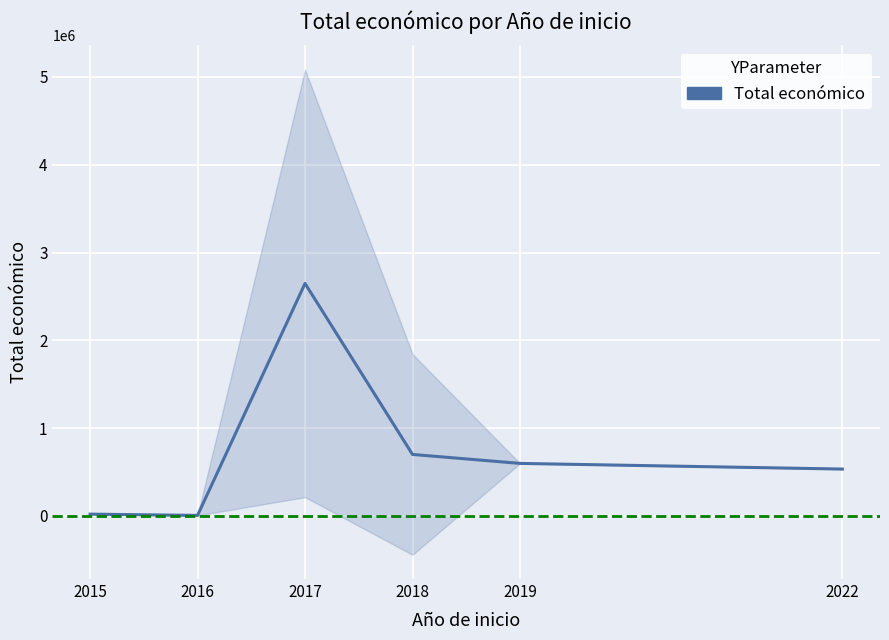

What is the difference between the maximum and minimum values?

2642133.5